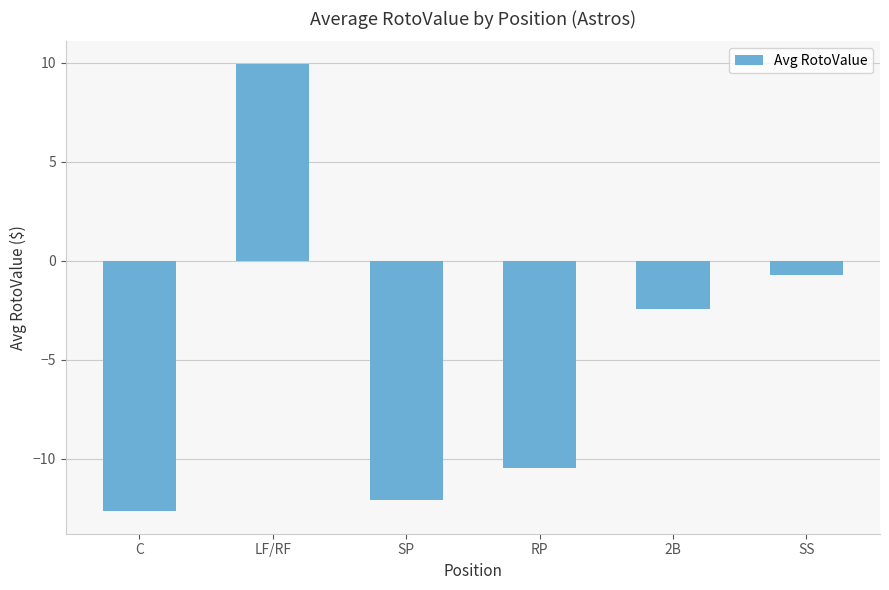

Between SP and C, which is larger?

SP